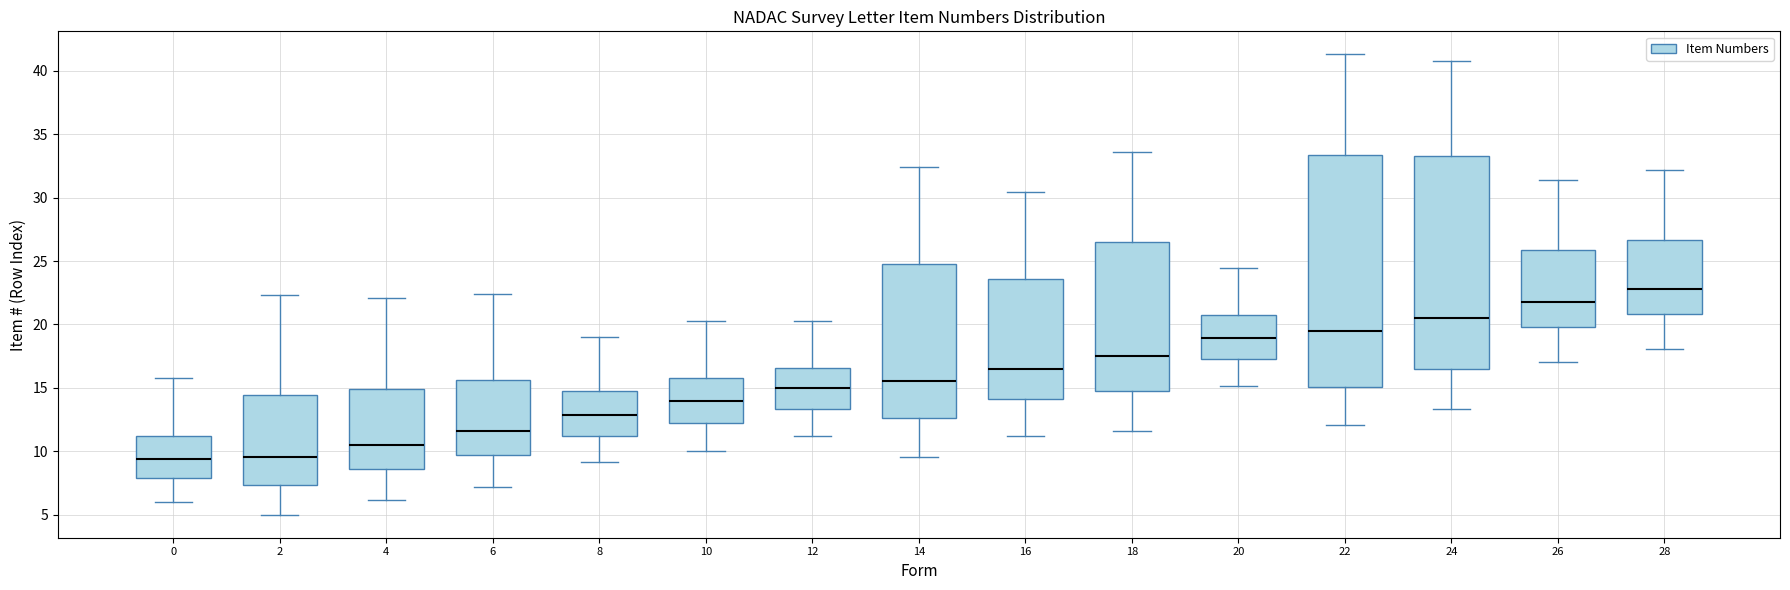

Reading left to right, transcribe this box plot: for each box, give where its median line is, the range the box spans, and where its two whiskers end, as read against the y-axis. The values are not printed on the chart, so give them approximately, as read against the axis.

0: median 9.5, box 8.0 to 11.0, whiskers 6.0 to 15.5
2: median 9.5, box 7.5 to 14.5, whiskers 5.0 to 22.5
4: median 10.5, box 8.5 to 15.0, whiskers 6.0 to 22.0
6: median 11.5, box 9.5 to 15.5, whiskers 7.0 to 22.5
8: median 13.0, box 11.0 to 15.0, whiskers 9.0 to 19.0
10: median 14.0, box 12.0 to 16.0, whiskers 10.0 to 20.5
12: median 15.0, box 13.5 to 16.5, whiskers 11.0 to 20.5
14: median 15.5, box 12.5 to 24.5, whiskers 9.5 to 32.5
16: median 16.5, box 14.0 to 23.5, whiskers 11.0 to 30.5
18: median 17.5, box 15.0 to 26.5, whiskers 11.5 to 33.5
20: median 19.0, box 17.0 to 20.5, whiskers 15.0 to 24.5
22: median 19.5, box 15.0 to 33.5, whiskers 12.0 to 41.5
24: median 20.5, box 16.5 to 33.5, whiskers 13.5 to 41.0
26: median 22.0, box 20.0 to 26.0, whiskers 17.0 to 31.5
28: median 23.0, box 21.0 to 26.5, whiskers 18.0 to 32.0